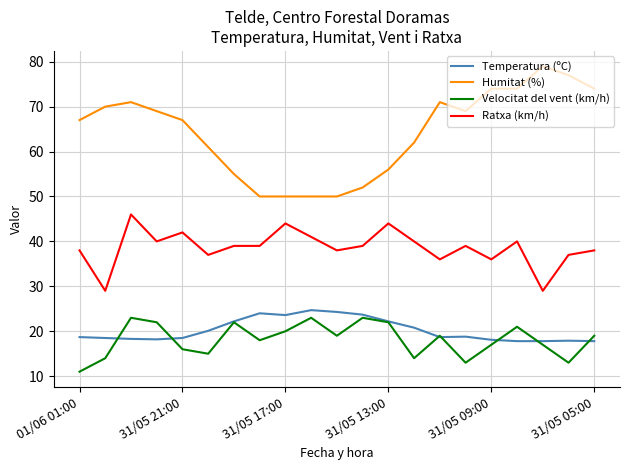

Which series has the largest range (max minus min)?

Humitat (%)